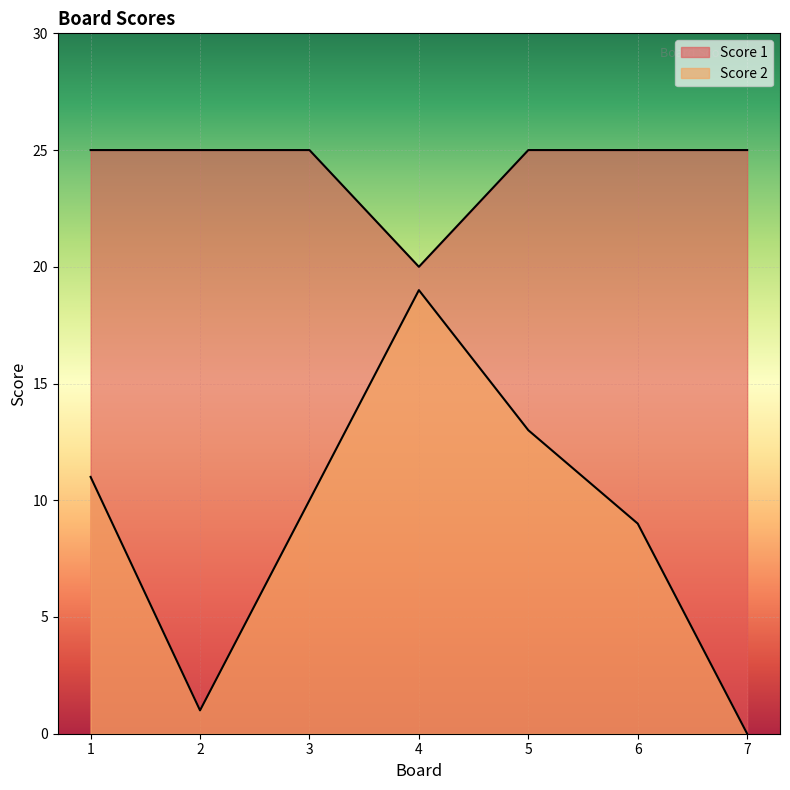

What is the value of the Score 2 point at the 4th from the left?

19